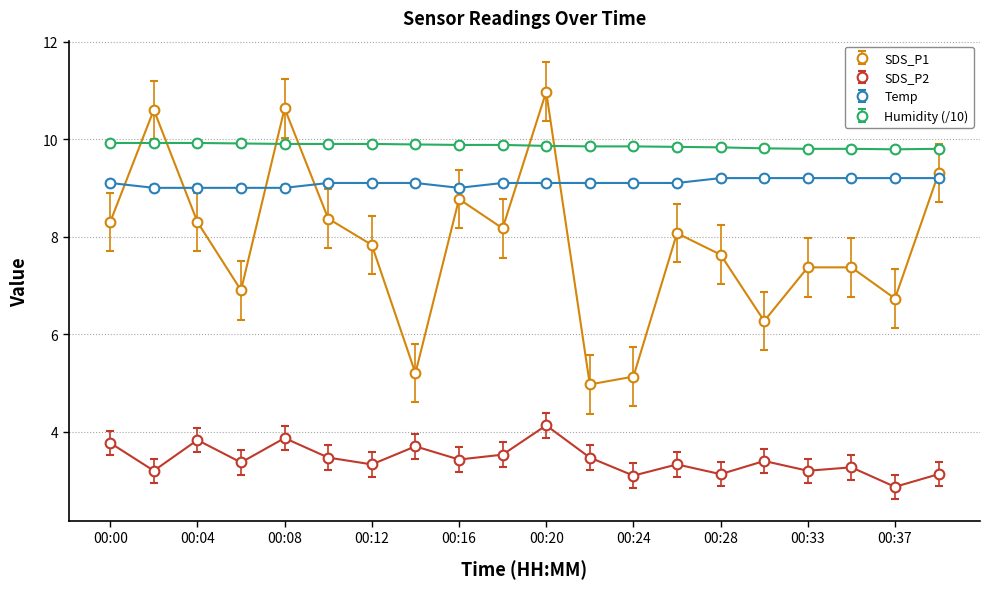

True or false: SDS_P2 and SDS_P1 cross at least once.

False